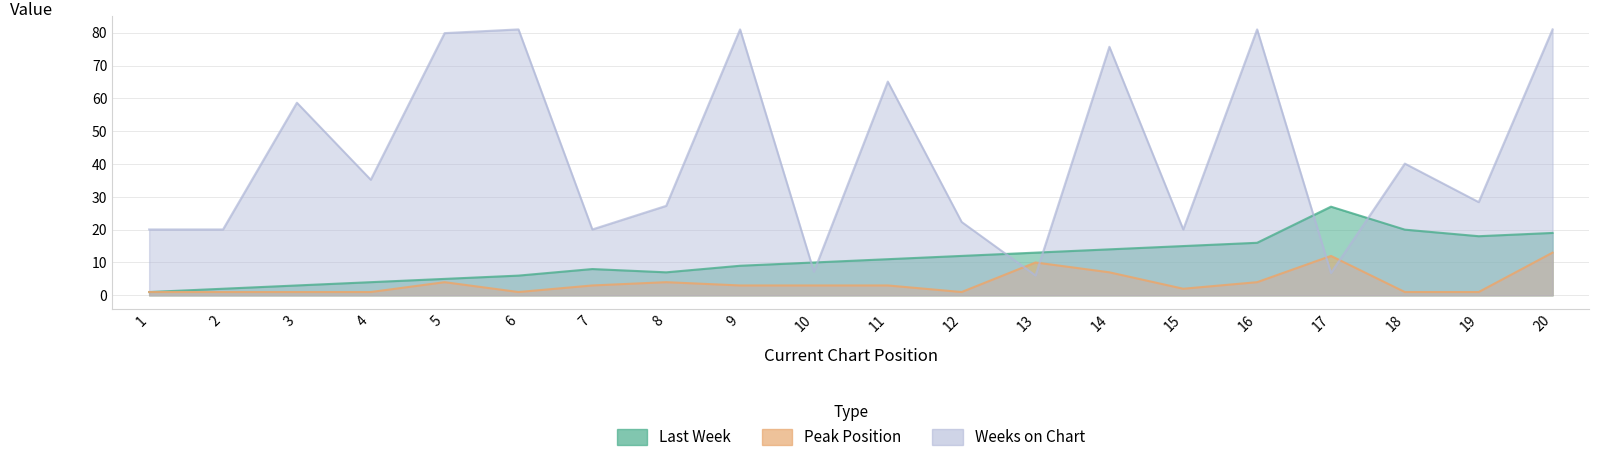

List the series in order of their peak value, lowest first.

Peak Position, Last Week, Weeks on Chart